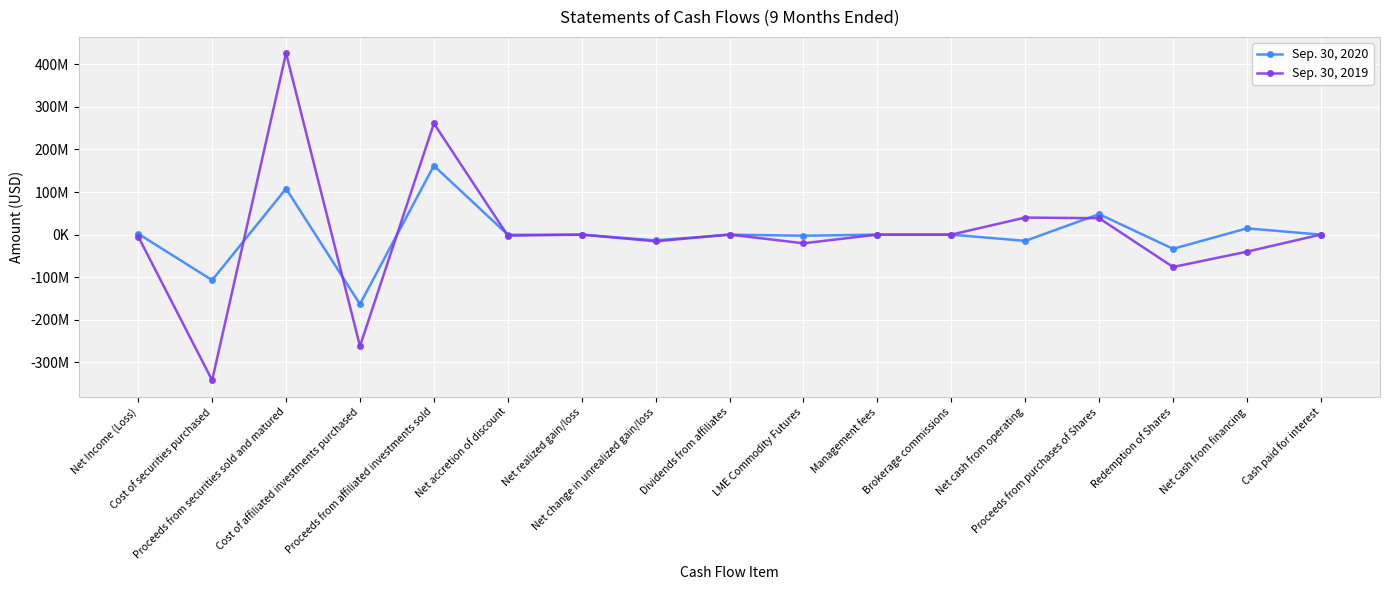

What are all the series names shown in the legend?

Sep. 30, 2020, Sep. 30, 2019